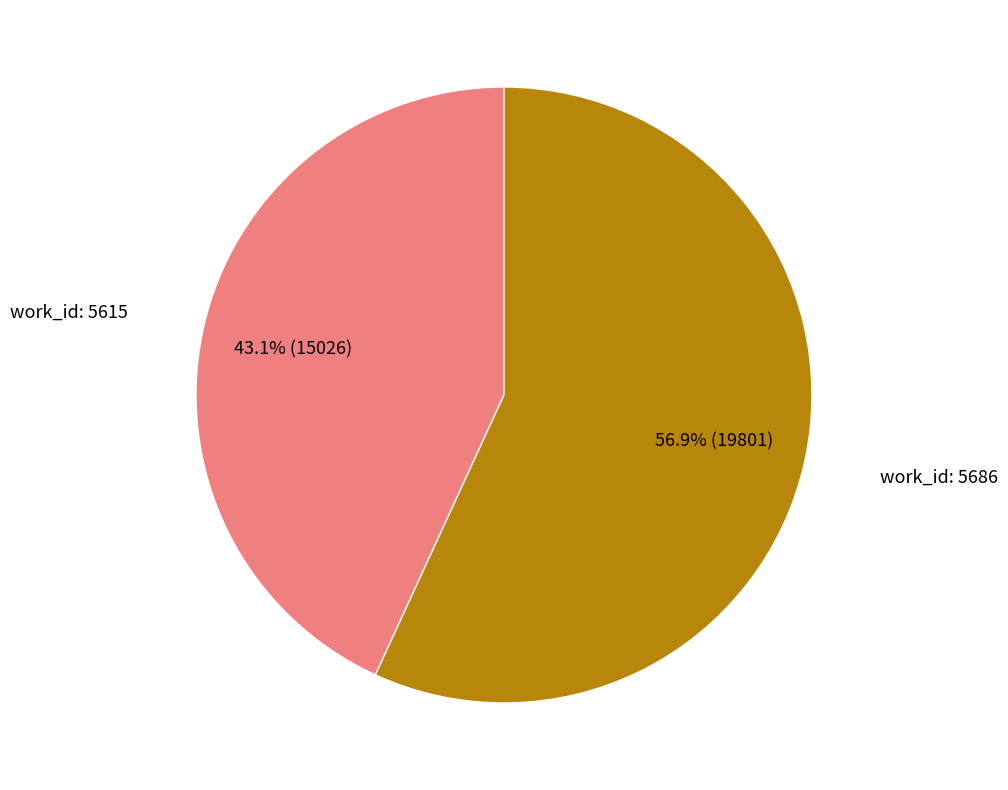

To the nearest percent, what is the difference between the largest and smallest slice percentages?

14%